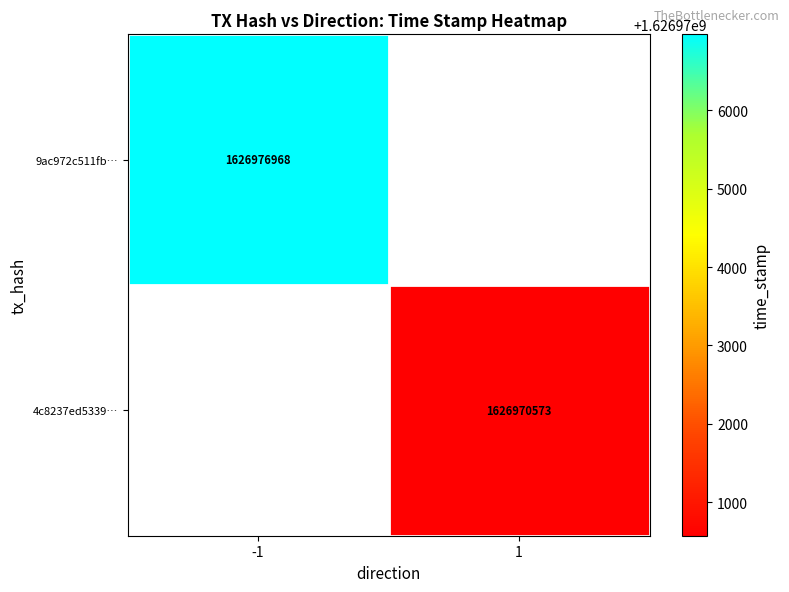

At how many categories does at least one series exceed 1626975290?

1